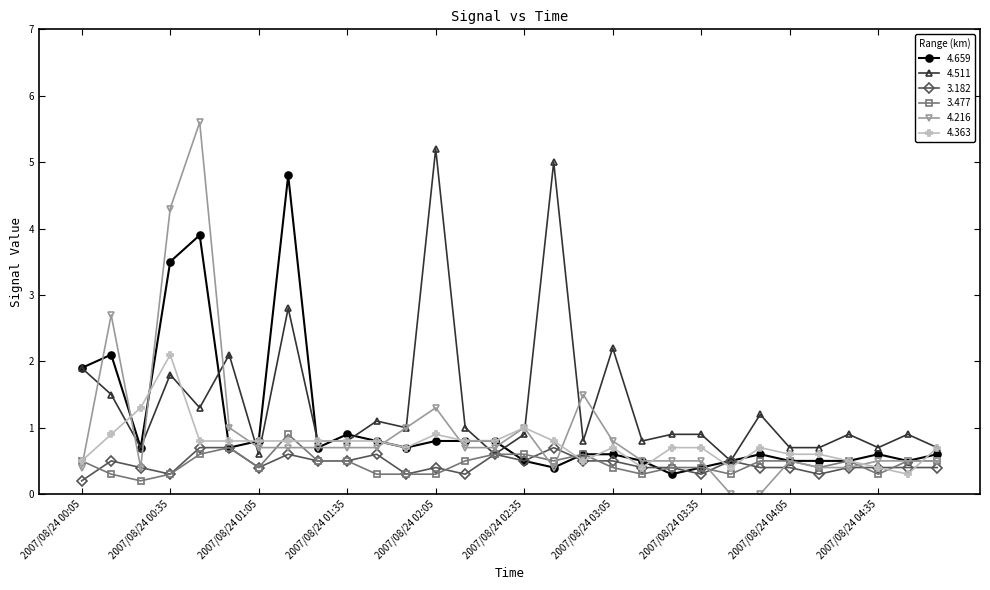

Which series has the widest spread of values?

4.216